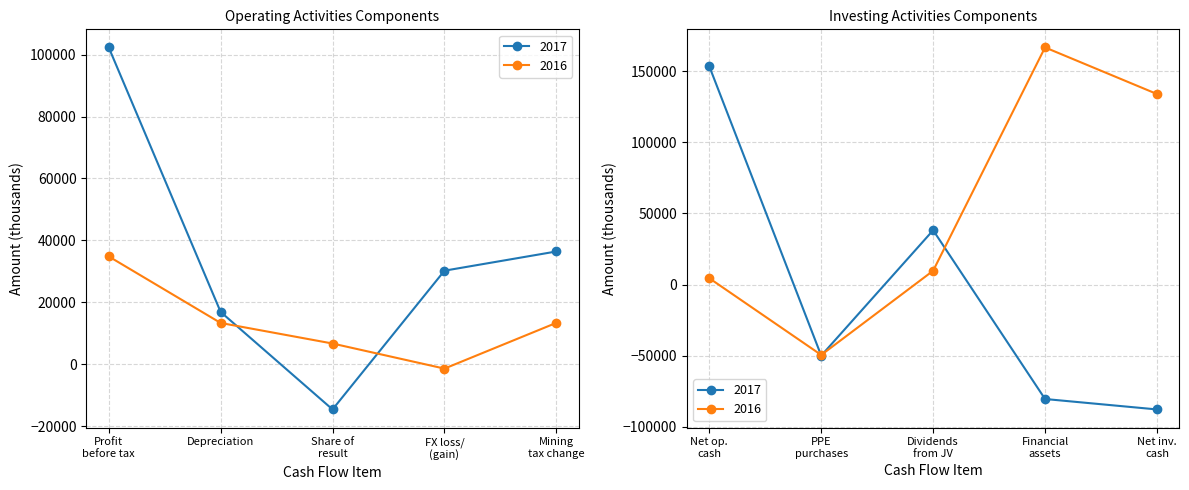

The 2017 series shows 36427 at Change in mineral extraction and rent tax. True or false?

True